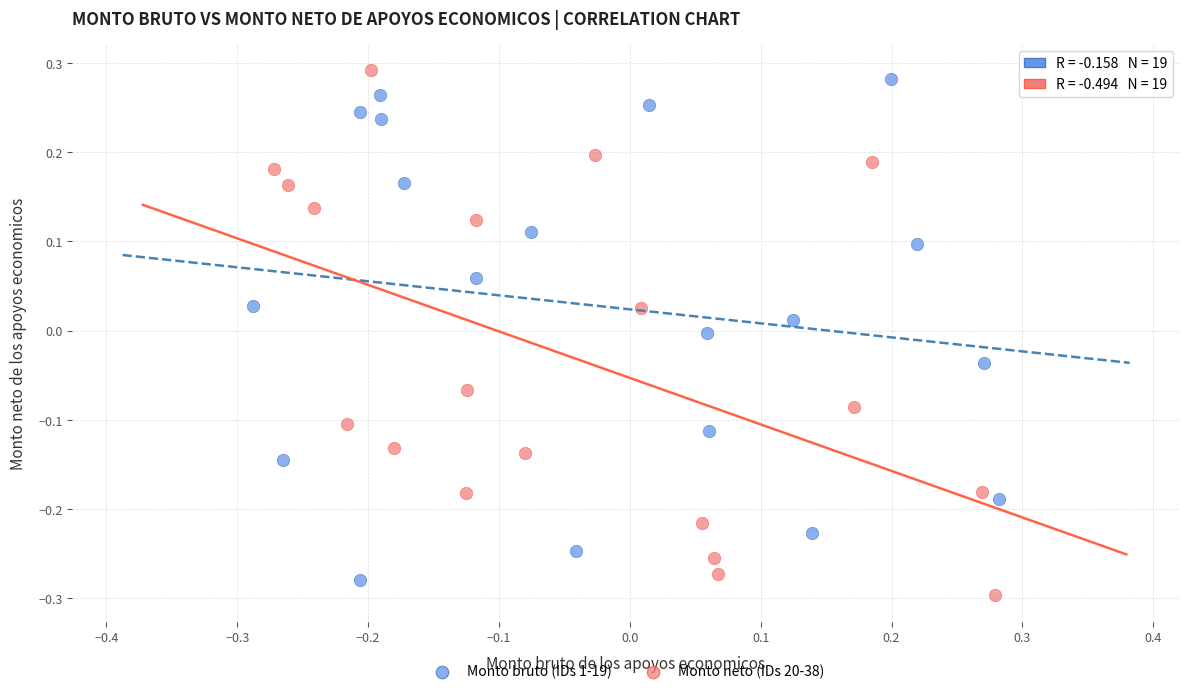

What are all the series names shown in the legend?

Monto bruto (IDs 1-19), Monto neto (IDs 20-38)